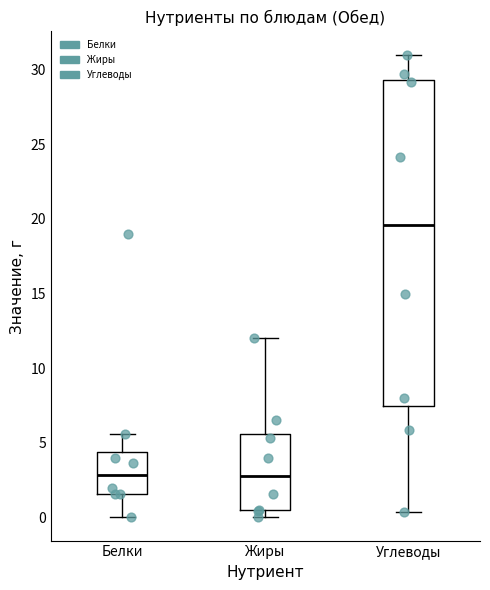

Which box is the tallest, from its lower edge to its upper edge?

Углеводы